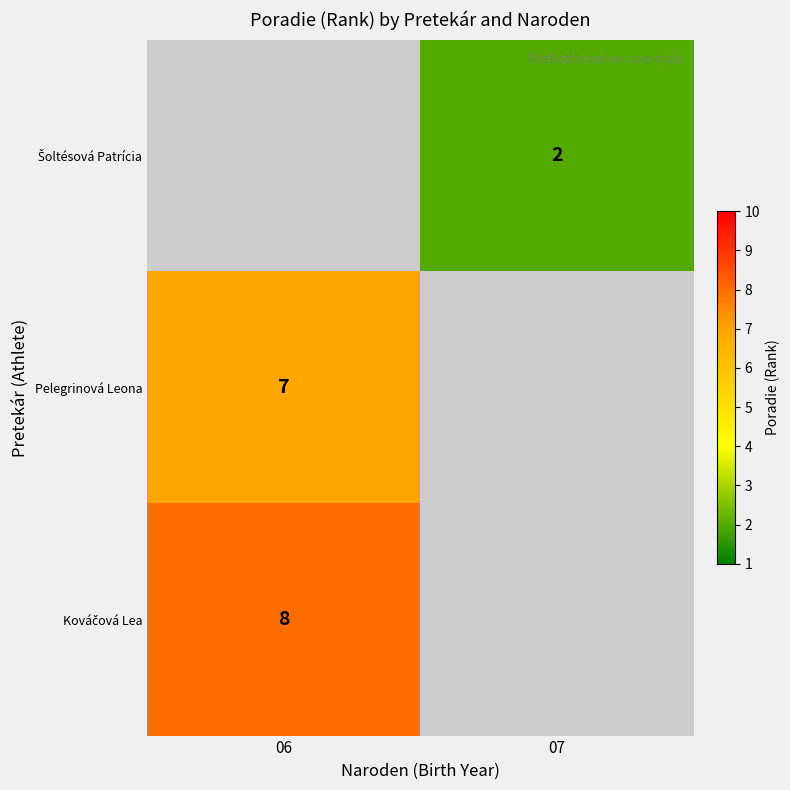

Is it true that Pelegrinová Leona equals 7 at 06?

True